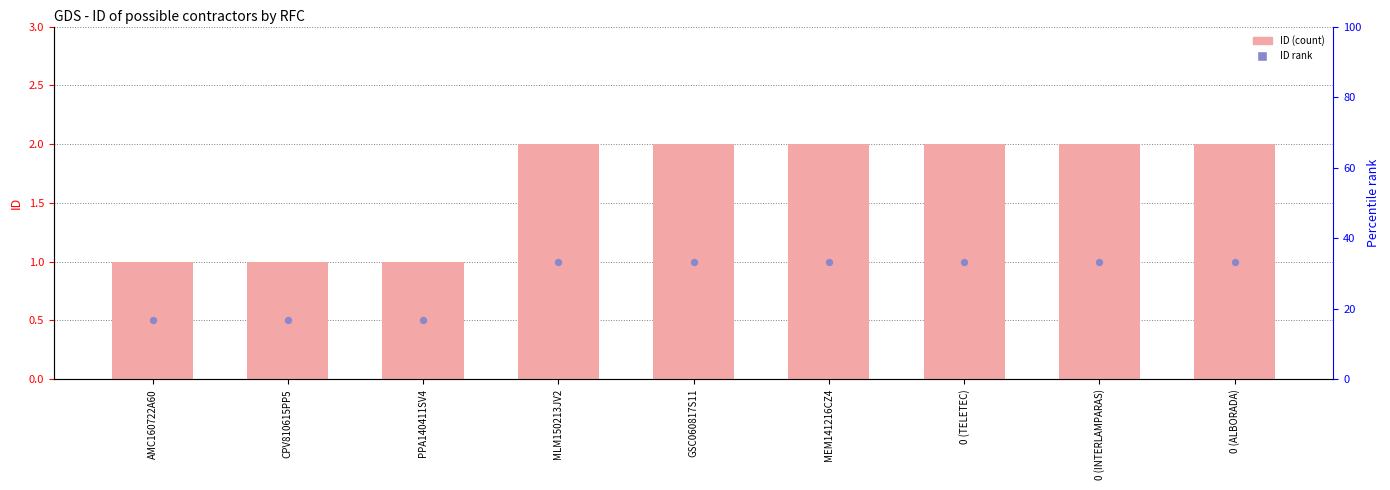

Which series has the widest spread of Y values?

ID